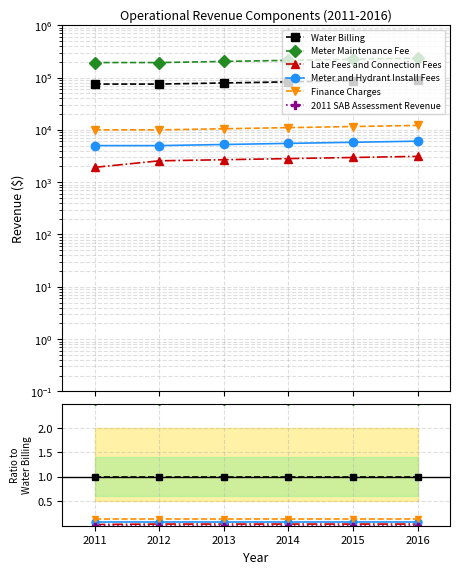

Between 2013 and 2016, which series saw the biggest shift?

Water Billing